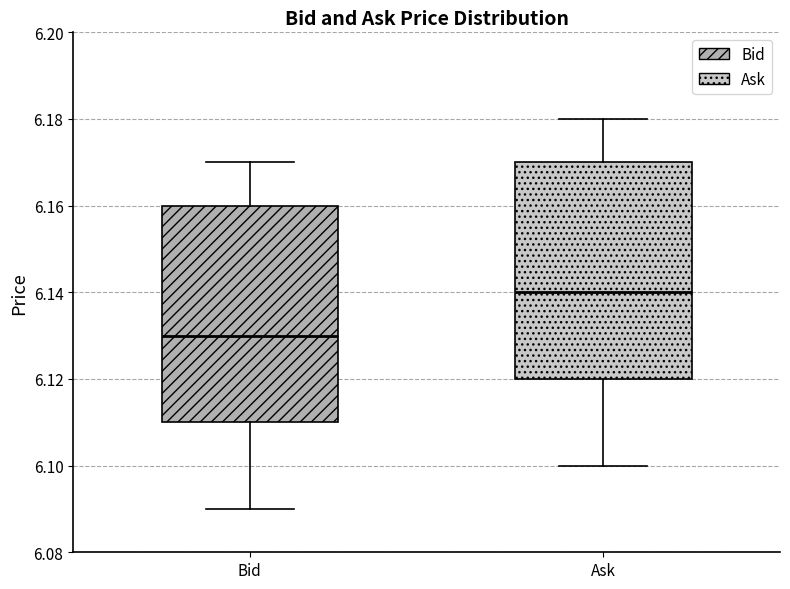

Which box's median line is the lowest?

Bid